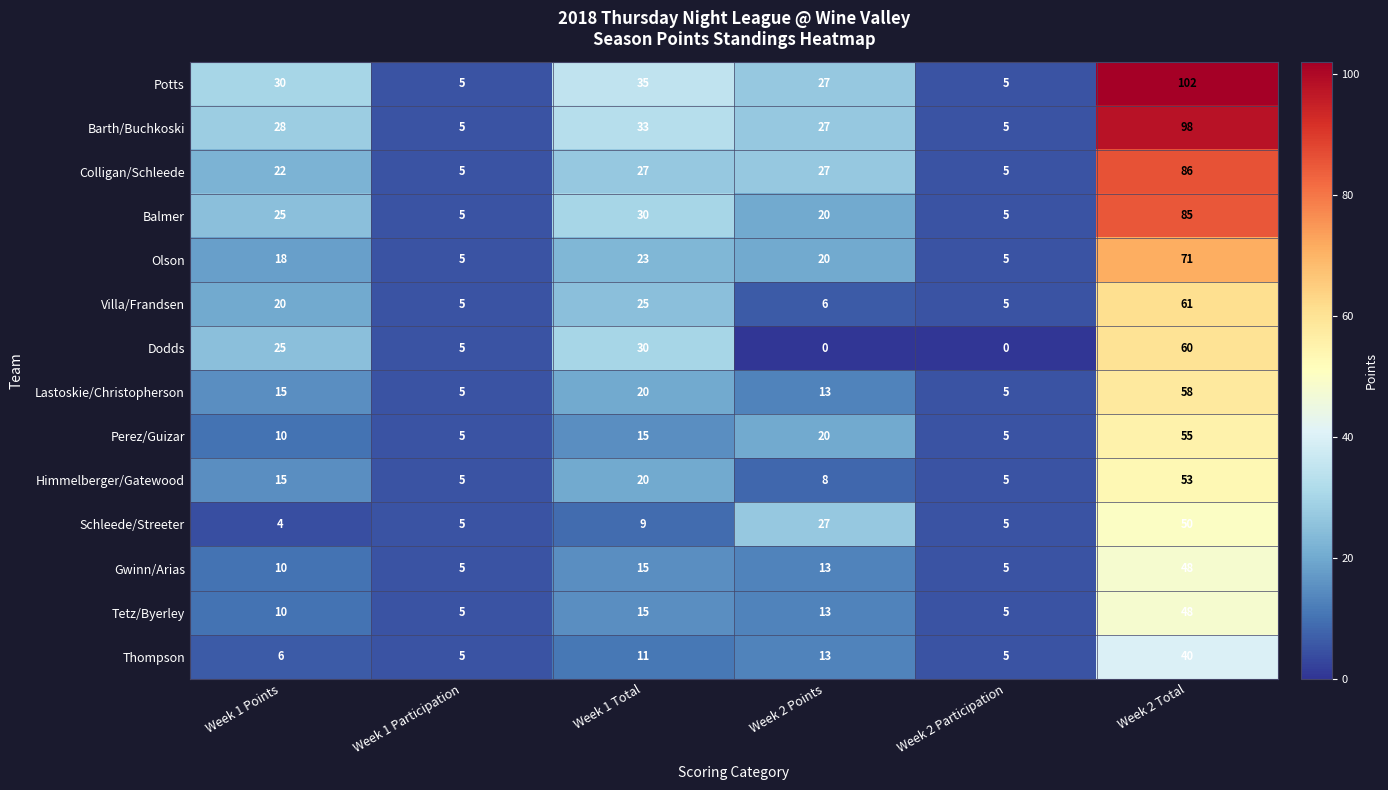

Where is Perez/Guizar nearest to the value 30?

Week 2 Points